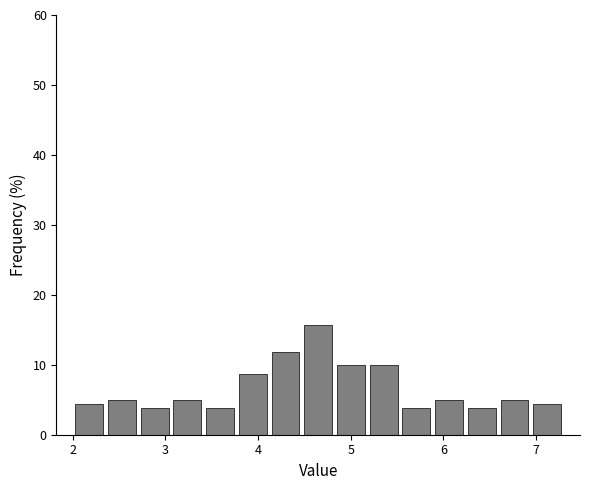

Read against the x-axis, roughly where is the centre of the tallest bar?

4.7